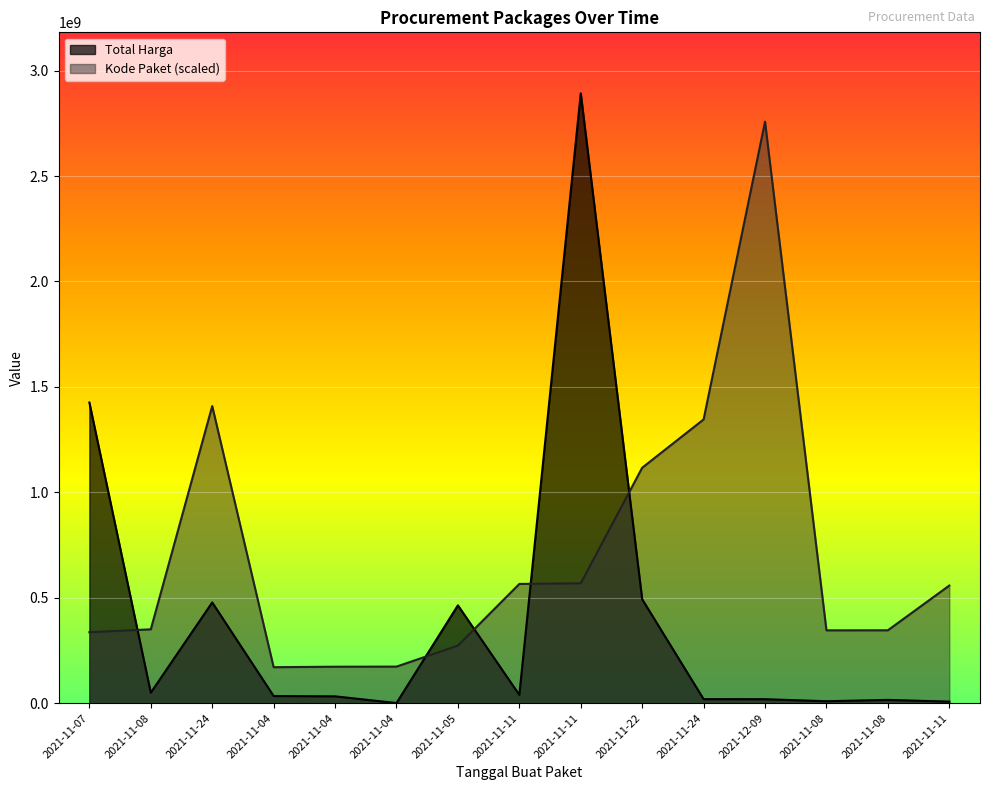

Between 2021-11-04 and 2021-11-08, which is larger?

2021-11-08